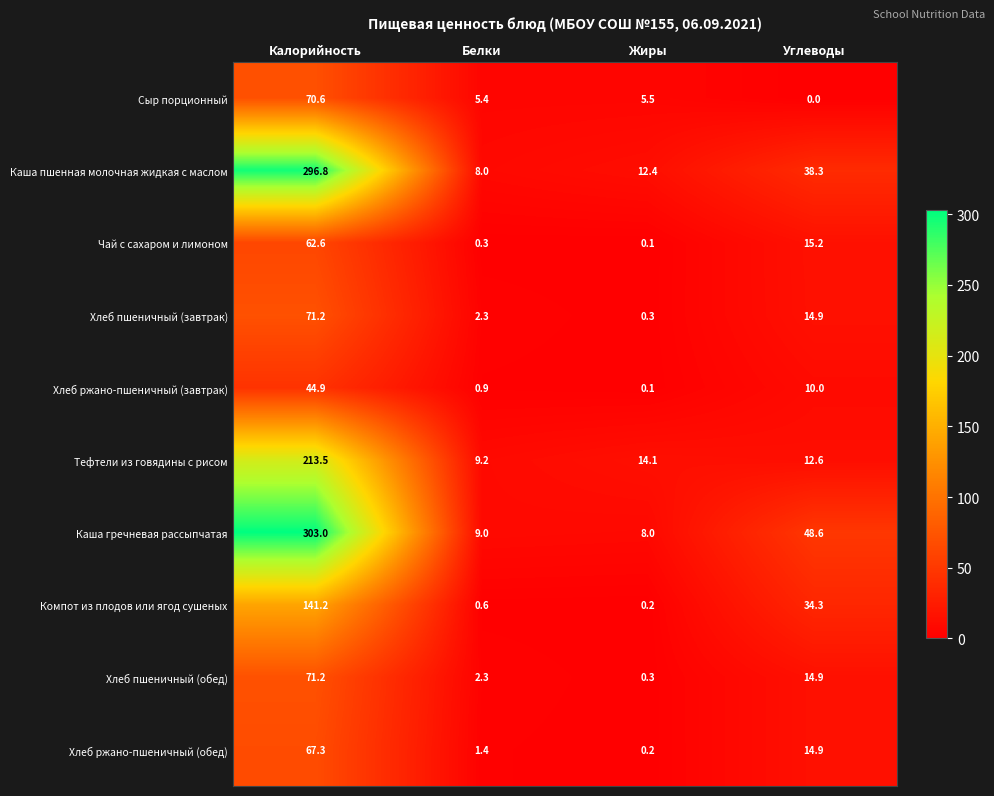

Where does the Сыр порционный series first go above 5?

Калорийность